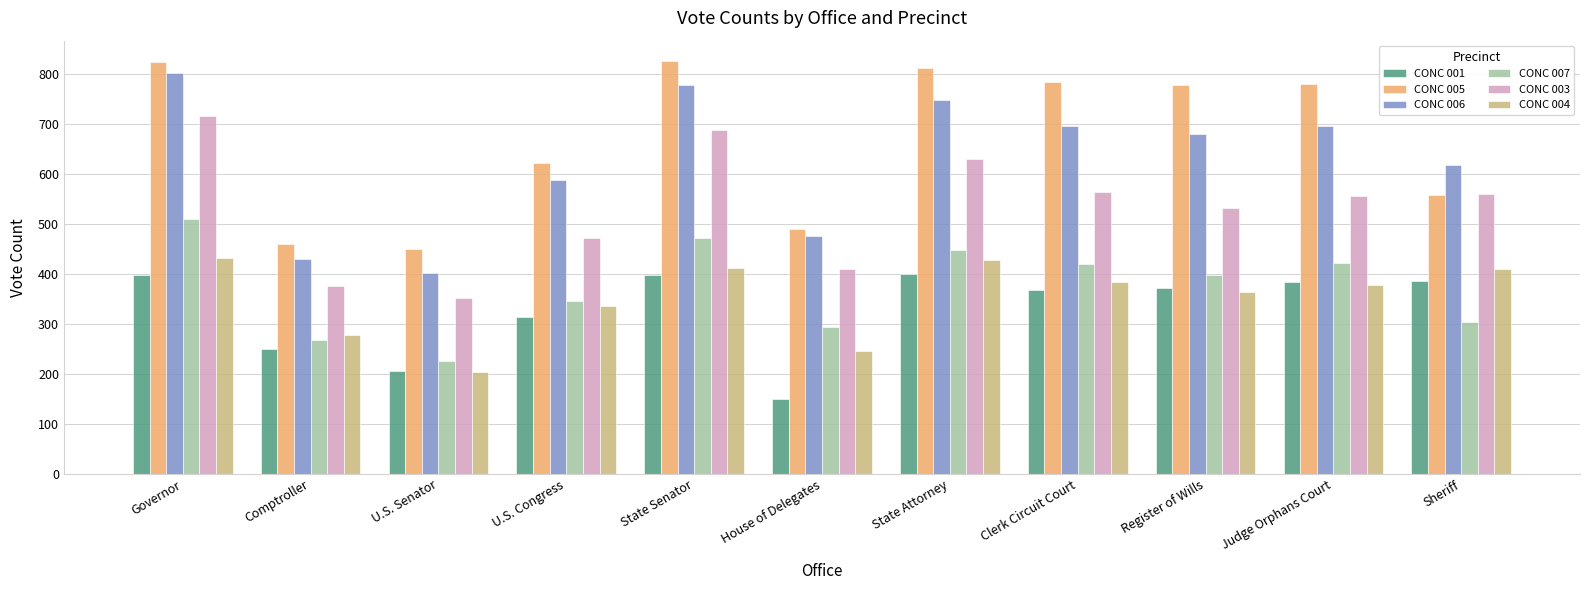

What is the difference between the maximum and minimum values in the CONC 006 series?

400